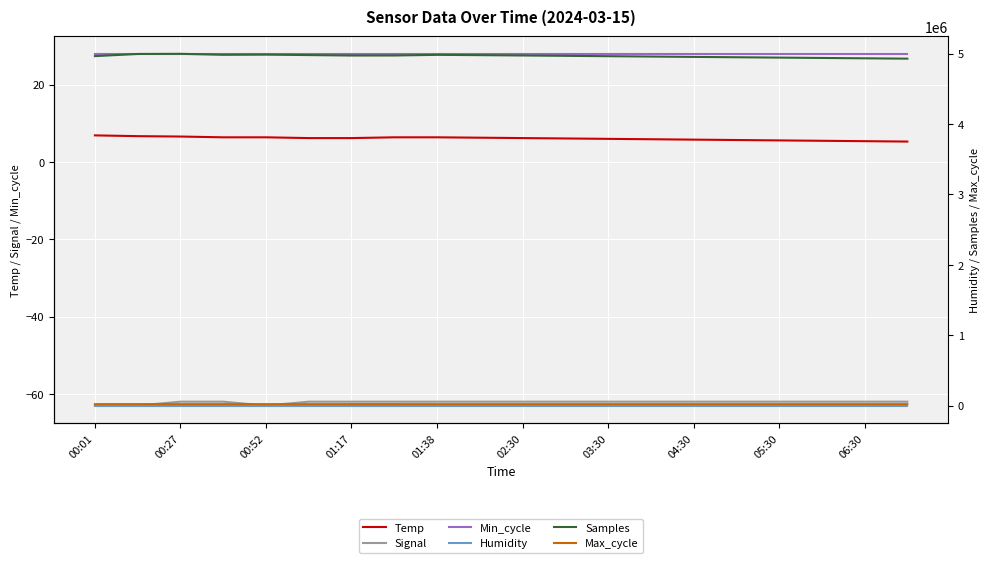

Read the Min_cycle value at 17.

28.0